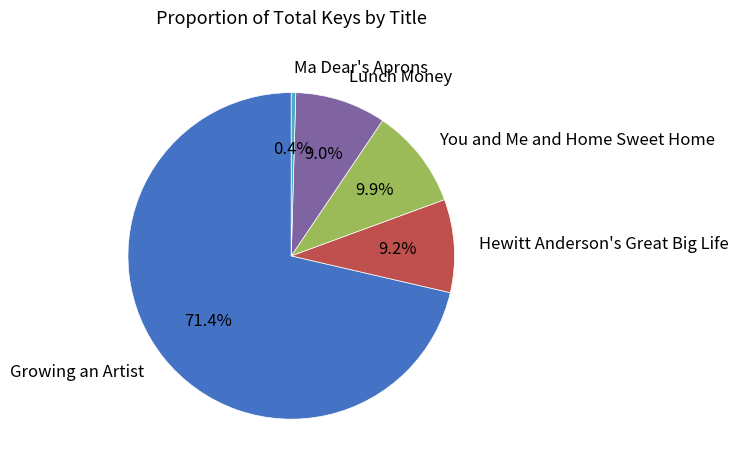

Which category has the biggest portion of the pie?

Growing an Artist